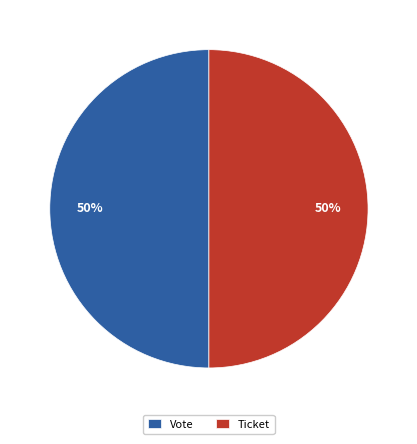

Count the number of slices in the pie.

2